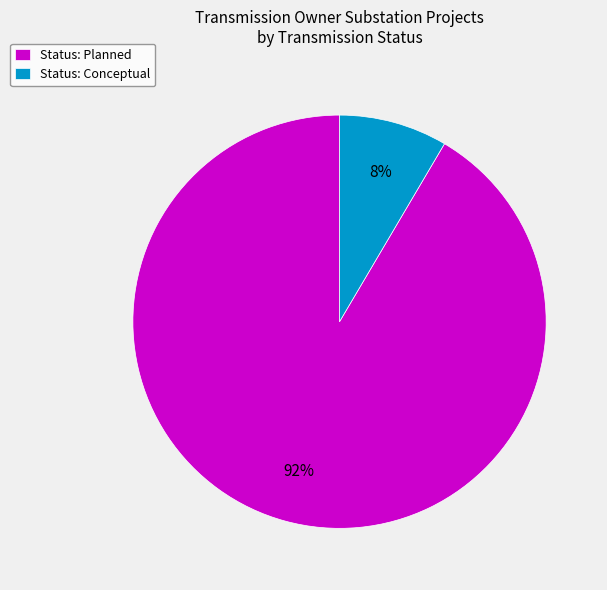

What percentage is the Status: Conceptual slice, to the nearest percent?

8%